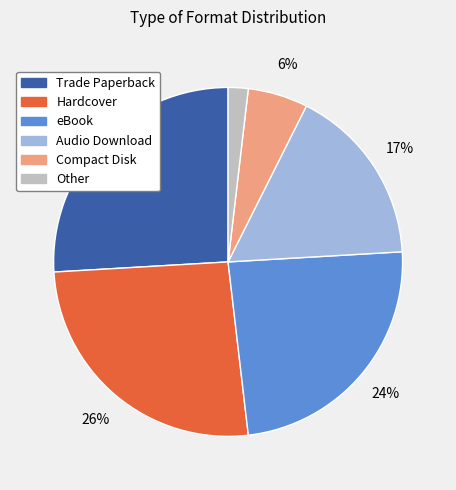

The Trade Paperback slice represents 26% of the pie. True or false?

True